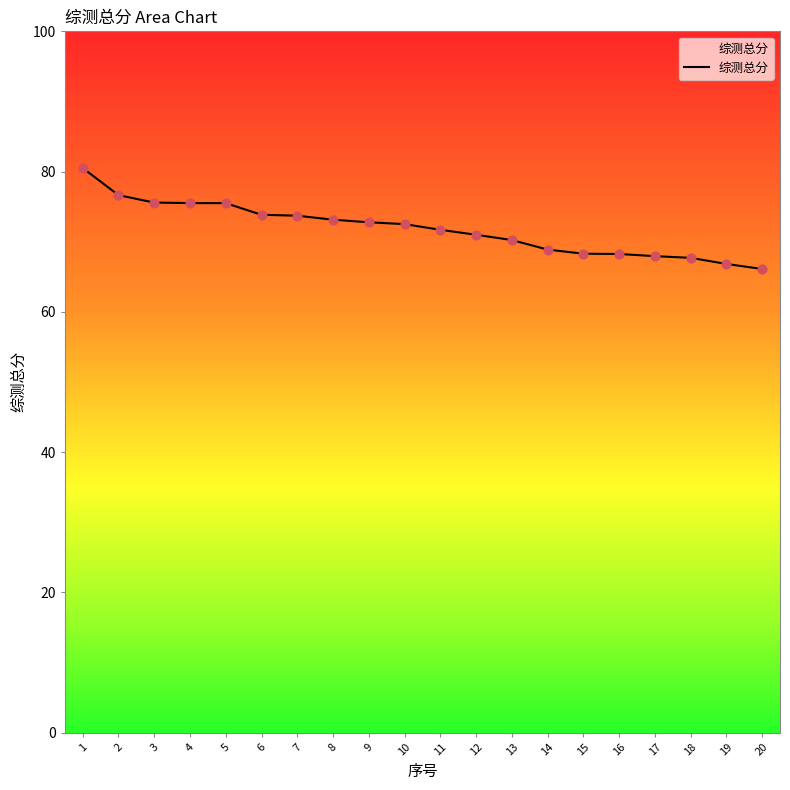

What is the change in value from 2 to 20?

-10.5